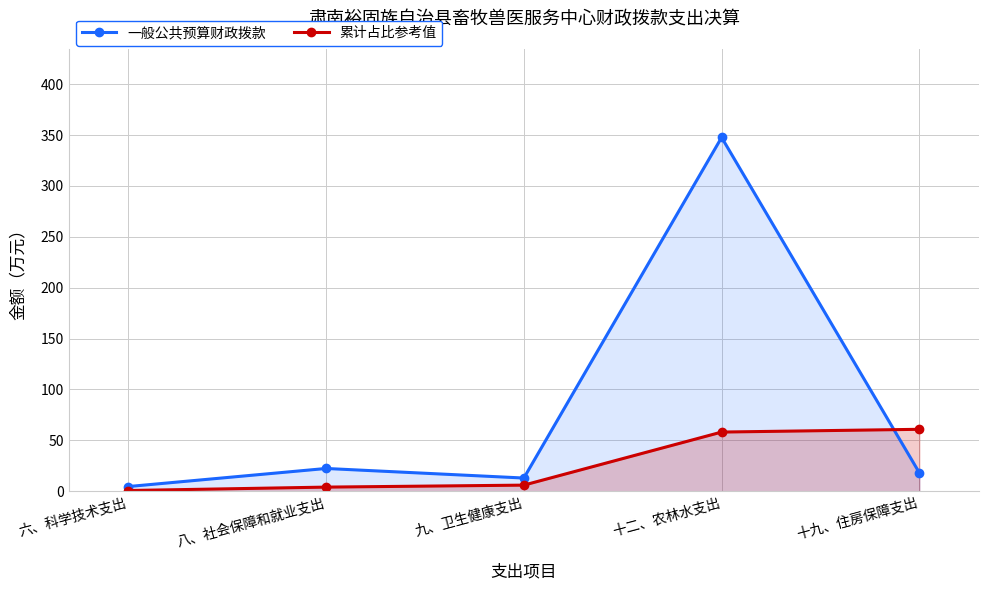

What is the difference between the highest and lowest values at 九、卫生健康支出?

7.0